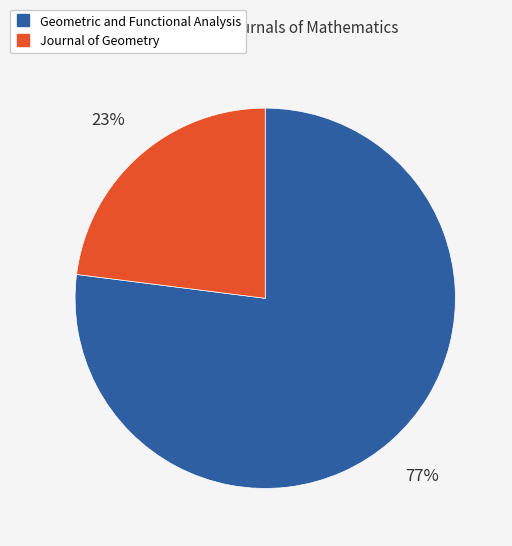

Is the sum of Journal of Geometry and Geometric and Functional Analysis greater than half?

Yes